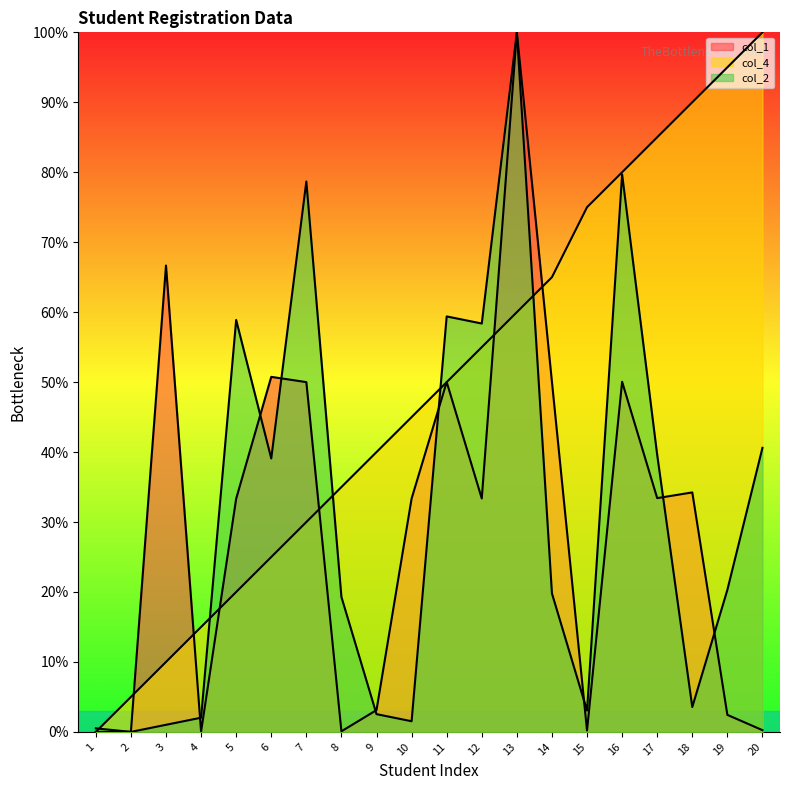

How many lines are shown in the chart?

3